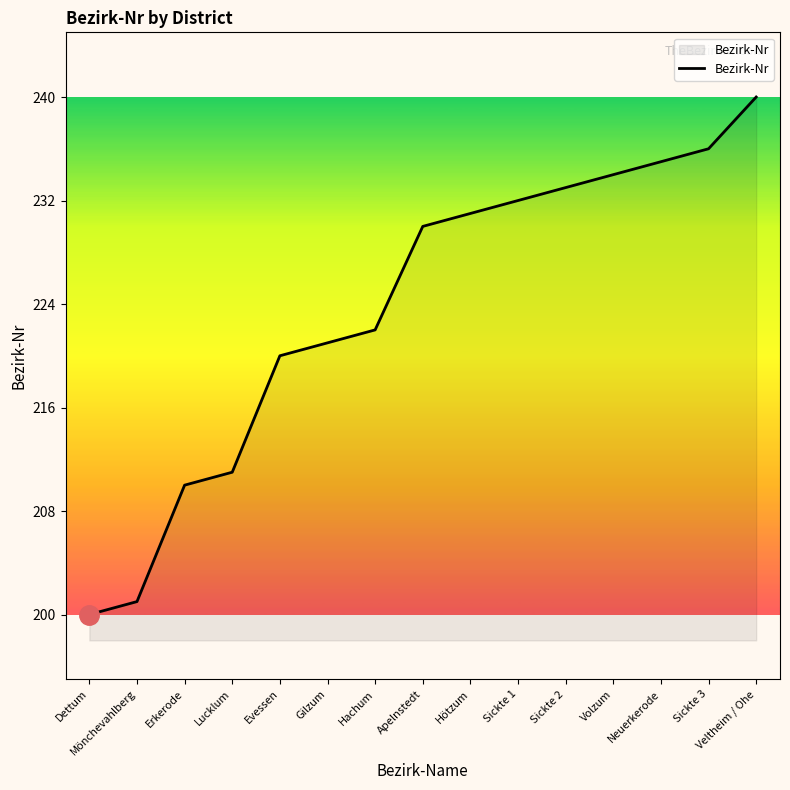

Reading left to right, transcribe all the data shown in this chart.

200	201	210	211	220	221	222	230	231	232	233	234	235	236	240